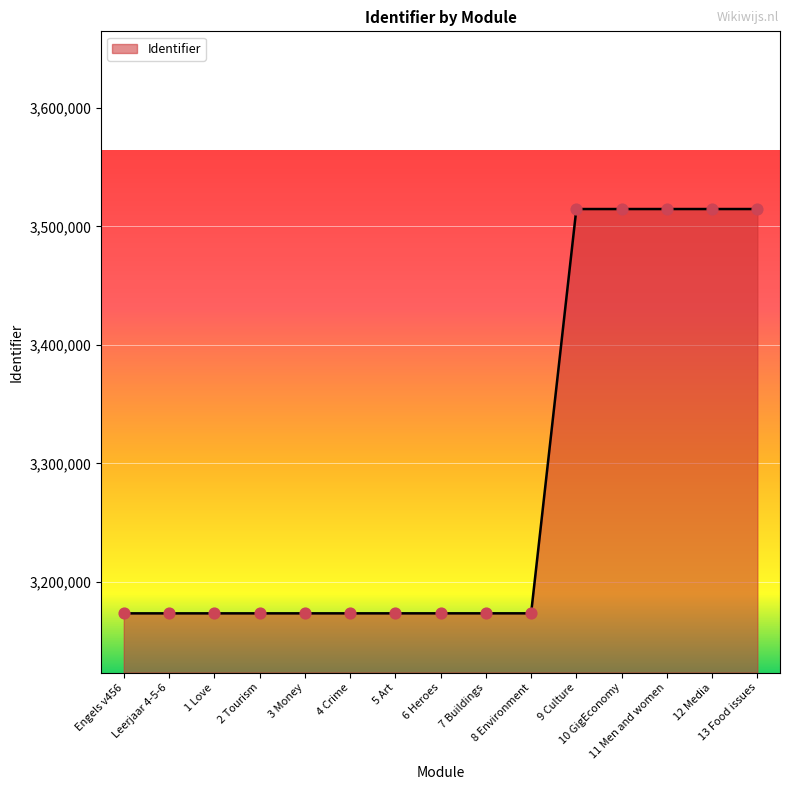

What is the ratio of the value at 5 Art to the value at Engels v456?

1.0